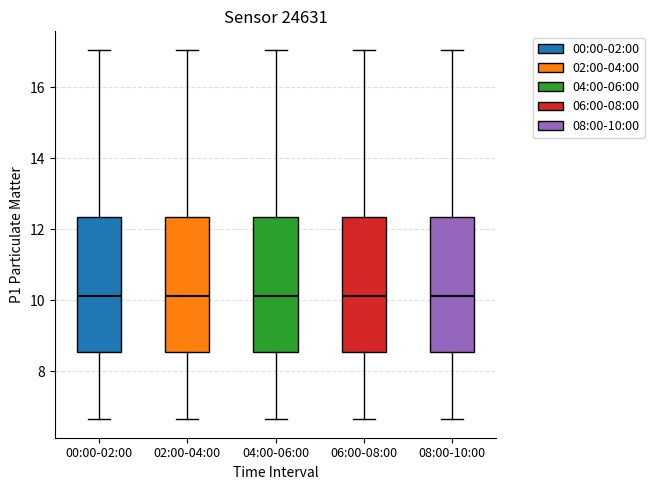

Reading left to right, transcribe this box plot: for each box, give where its median line is, the range the box spans, and where its two whiskers end, as read against the y-axis. The values are not printed on the chart, so give them approximately, as read against the axis.

00:00-02:00: median 10.2, box 8.6 to 12.4, whiskers 6.6 to 17.0
02:00-04:00: median 10.2, box 8.6 to 12.4, whiskers 6.6 to 17.0
04:00-06:00: median 10.2, box 8.6 to 12.4, whiskers 6.6 to 17.0
06:00-08:00: median 10.2, box 8.6 to 12.4, whiskers 6.6 to 17.0
08:00-10:00: median 10.2, box 8.6 to 12.4, whiskers 6.6 to 17.0